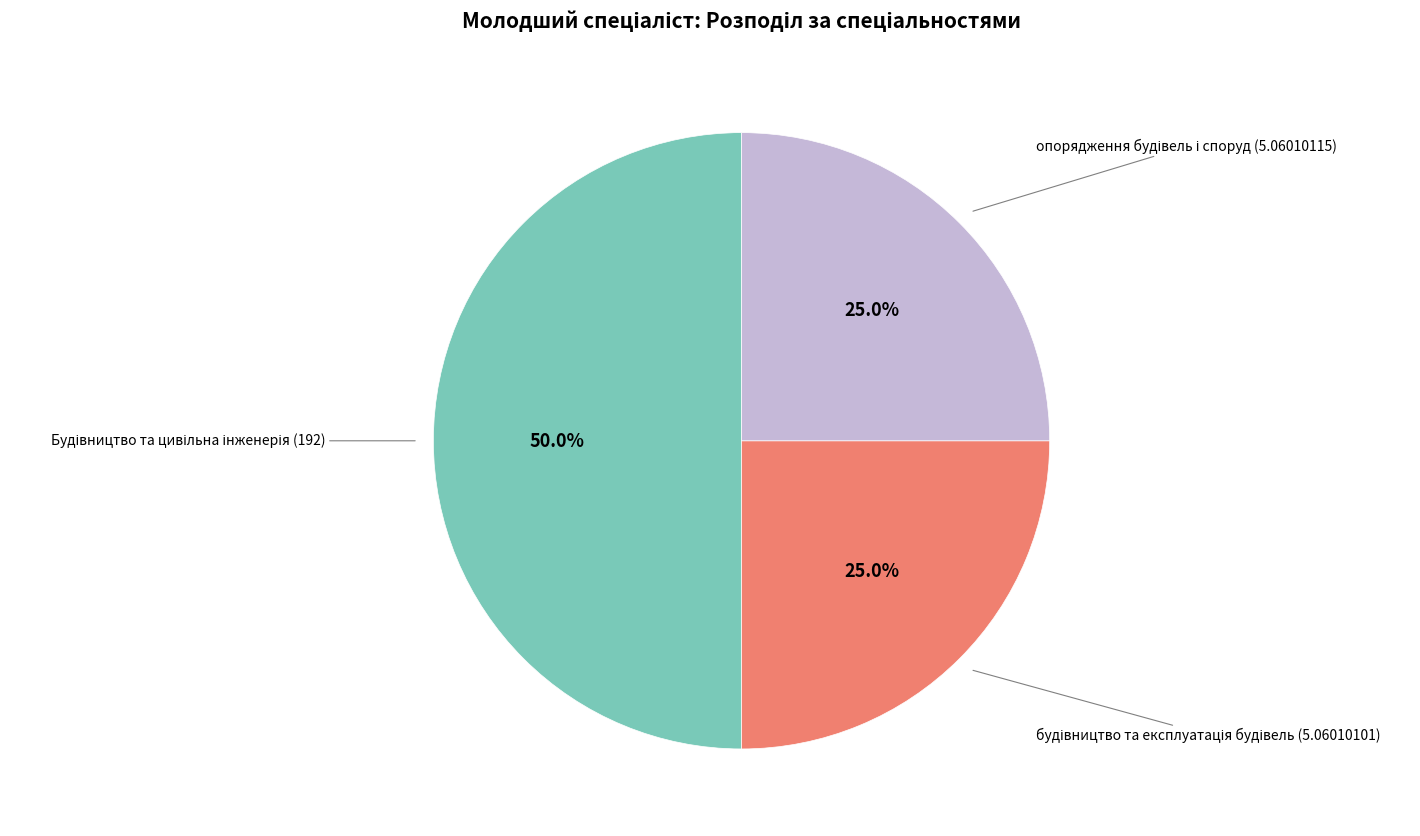

Which slice is the largest?

Будівництво та цивільна інженерія (192)